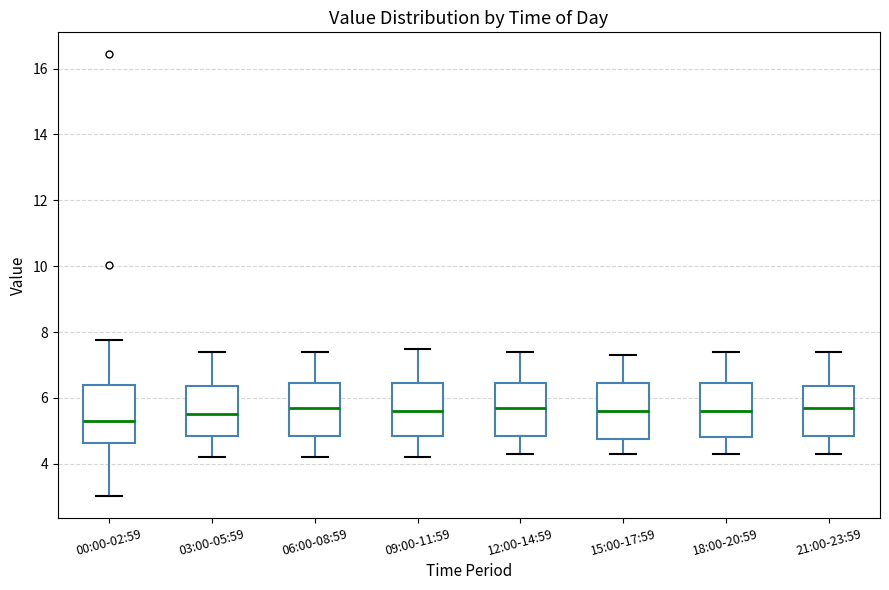

Where is the upper edge of the box for 03:00-05:59 on the y-axis? The values are not printed on the chart, so give them approximately, as read against the axis.

6.4